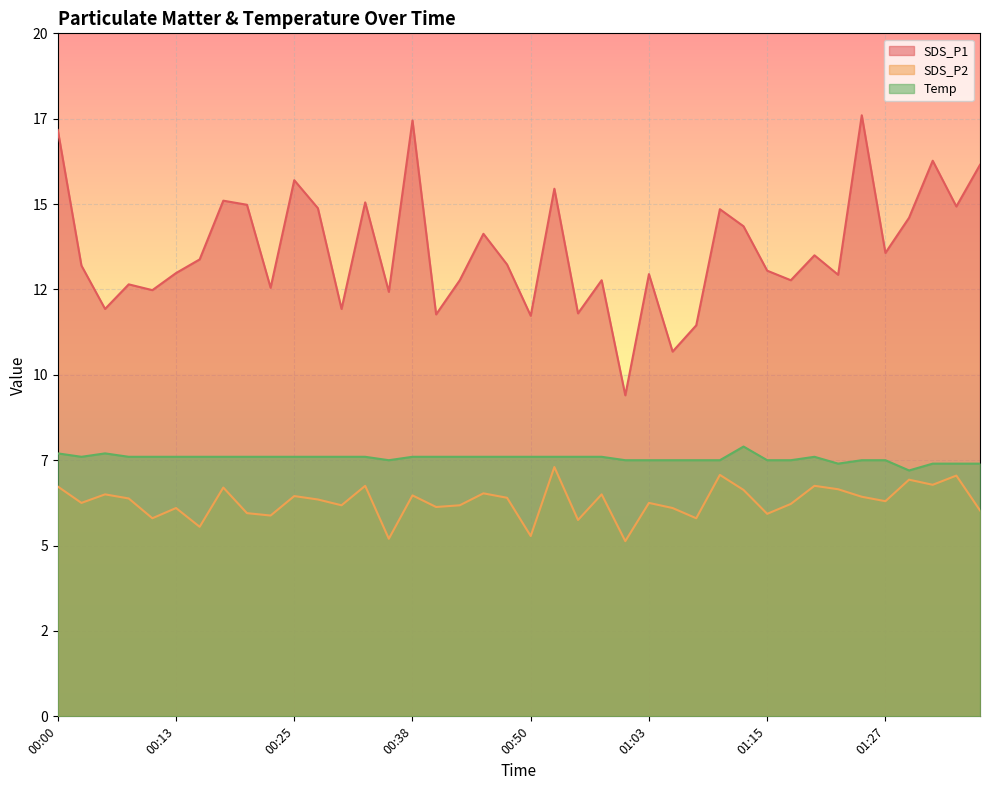

Which series has the widest spread of values?

SDS_P1